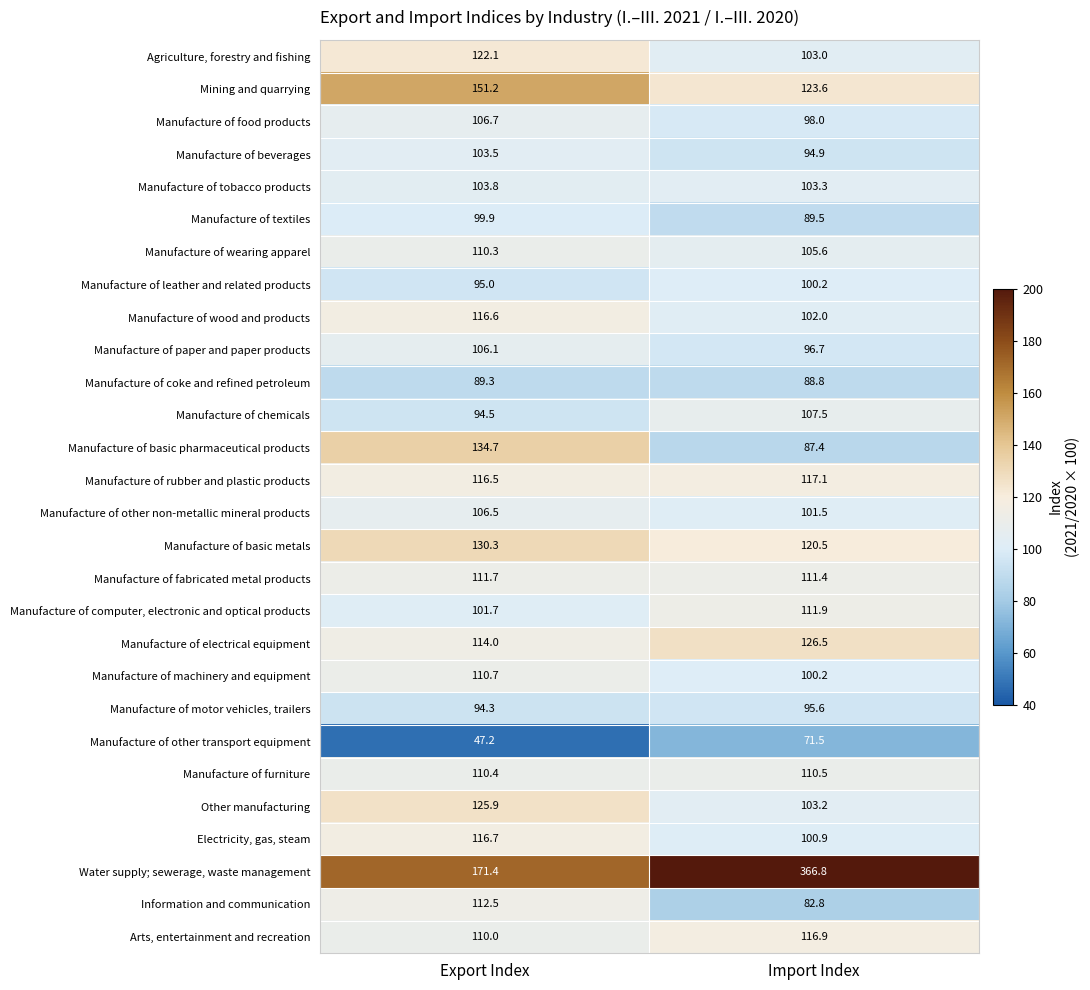

At how many categories does at least one series exceed 340?

1